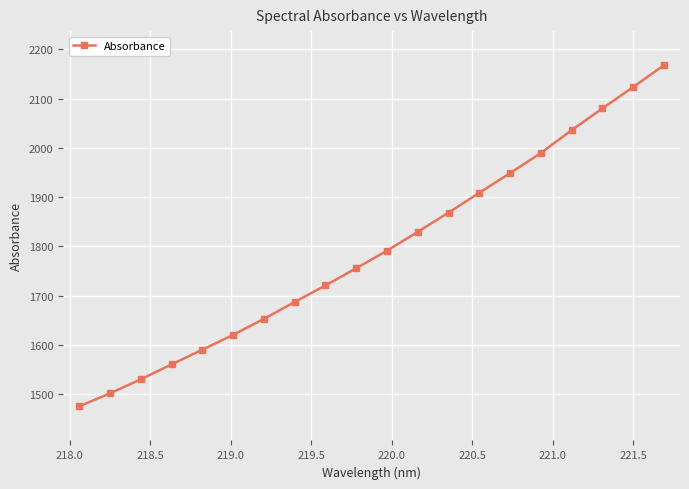

What is the average value?

1791.7